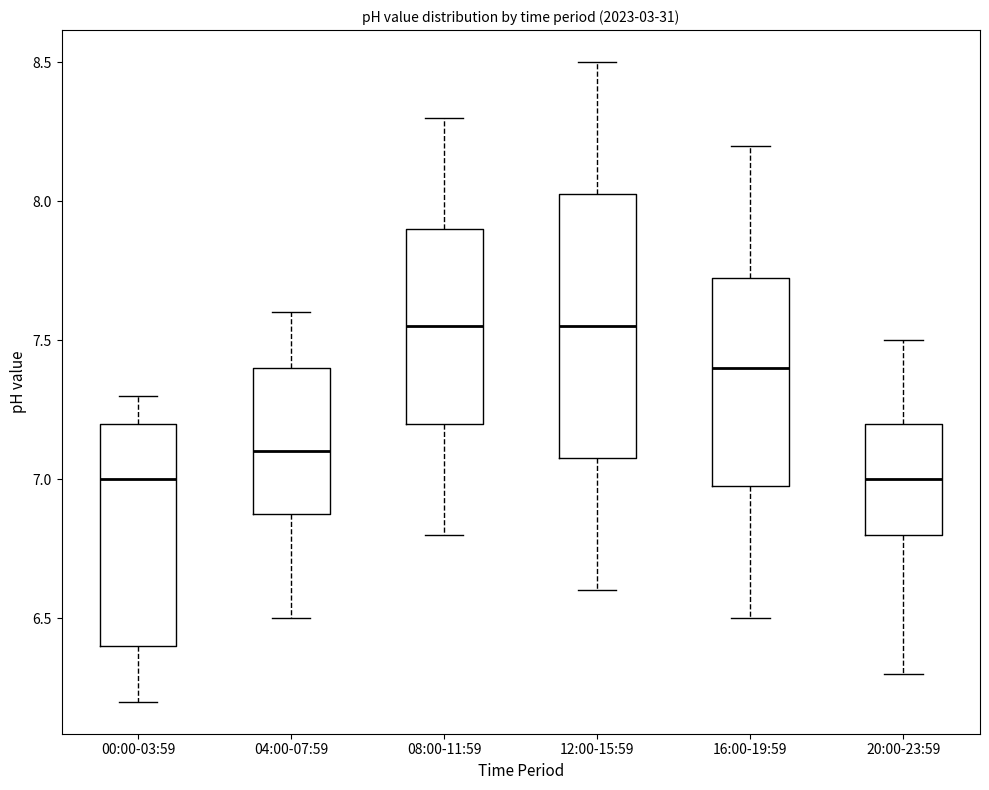

Reading left to right, read every box against the y-axis: the position of its median line, the range the box covers, and the ends of its whiskers. The values are not printed on the chart, so give them approximately, as read against the axis.

00:00-03:59: median 7.00, box 6.40 to 7.20, whiskers 6.20 to 7.30
04:00-07:59: median 7.10, box 6.90 to 7.40, whiskers 6.50 to 7.60
08:00-11:59: median 7.55, box 7.20 to 7.90, whiskers 6.80 to 8.30
12:00-15:59: median 7.55, box 7.10 to 8.05, whiskers 6.60 to 8.50
16:00-19:59: median 7.40, box 7.00 to 7.75, whiskers 6.50 to 8.20
20:00-23:59: median 7.00, box 6.80 to 7.20, whiskers 6.30 to 7.50